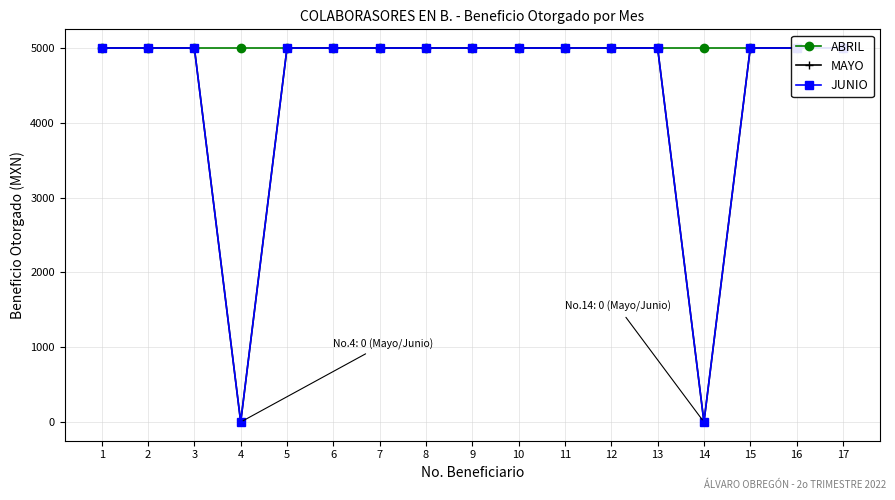

Is it true that ABRIL equals 5000 at 16?

True